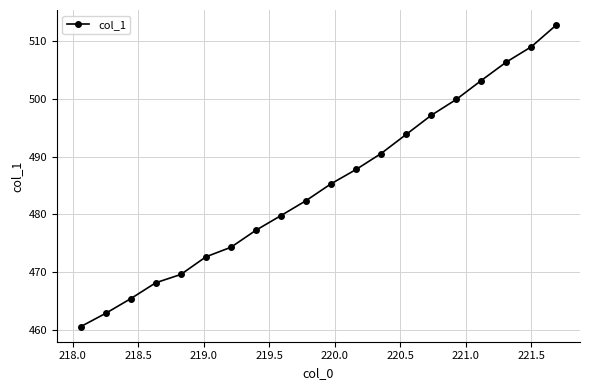

True or false: there are more than 1 points higher than both neighbors.

False